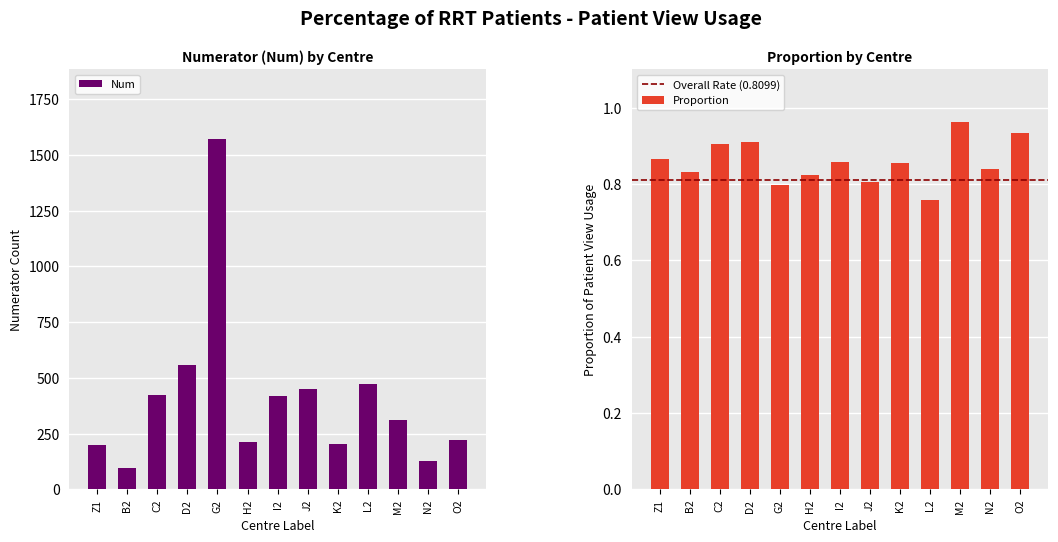

What is the difference between the Num values at G2 and I2?

1151